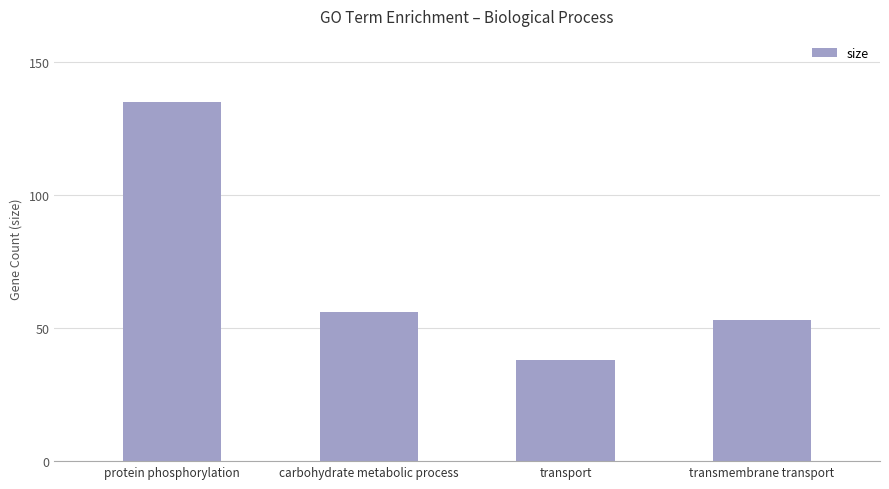

Between transport and transmembrane transport, which is larger?

transmembrane transport